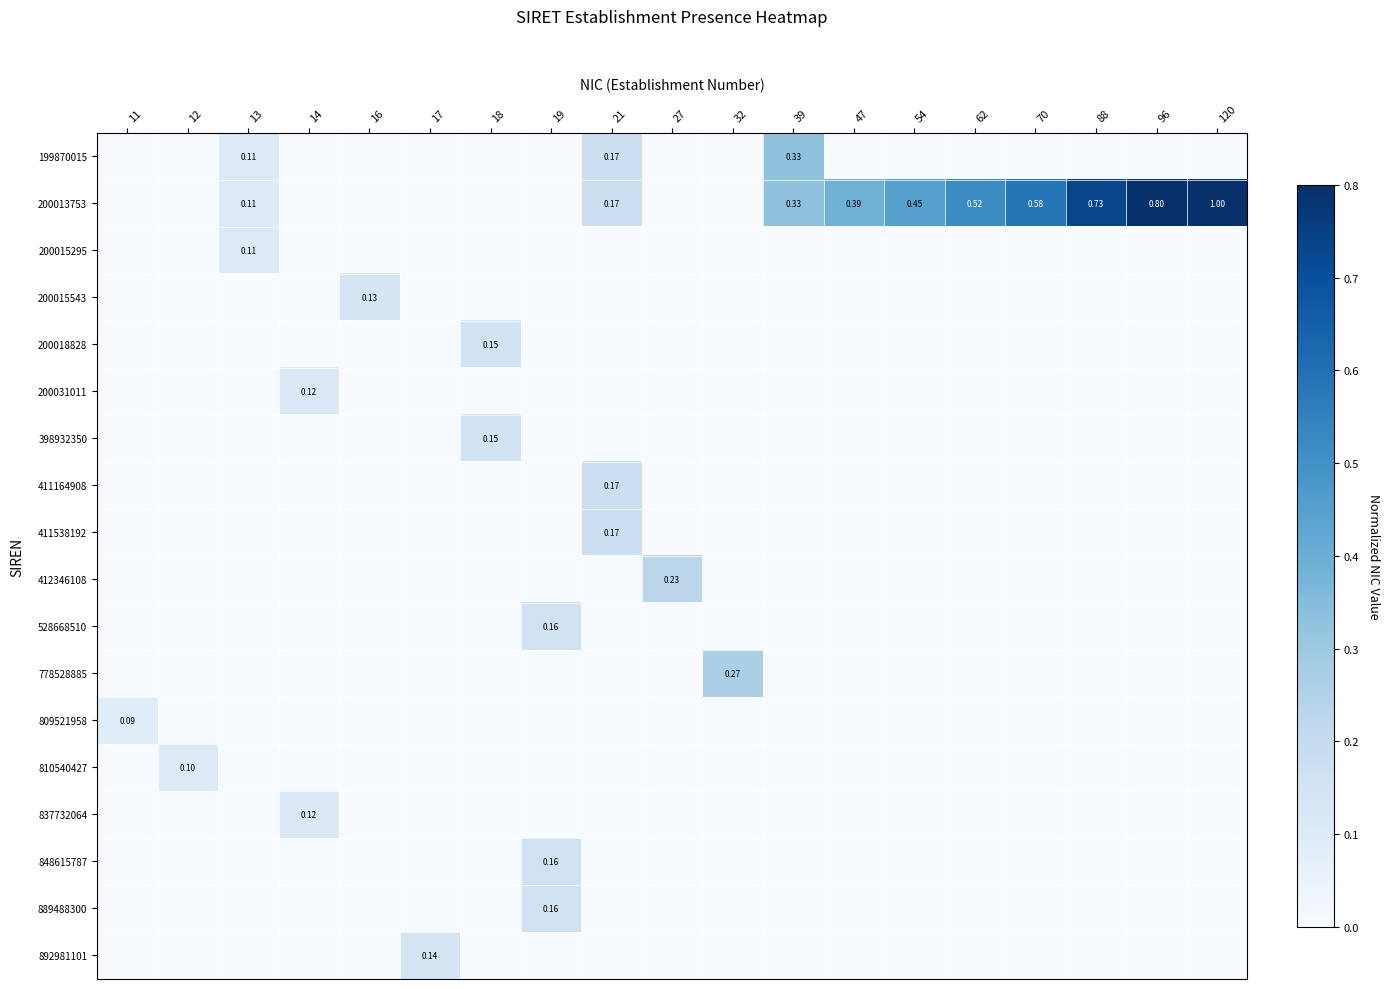

The 200015543 series shows 0.0 at 96. True or false?

True